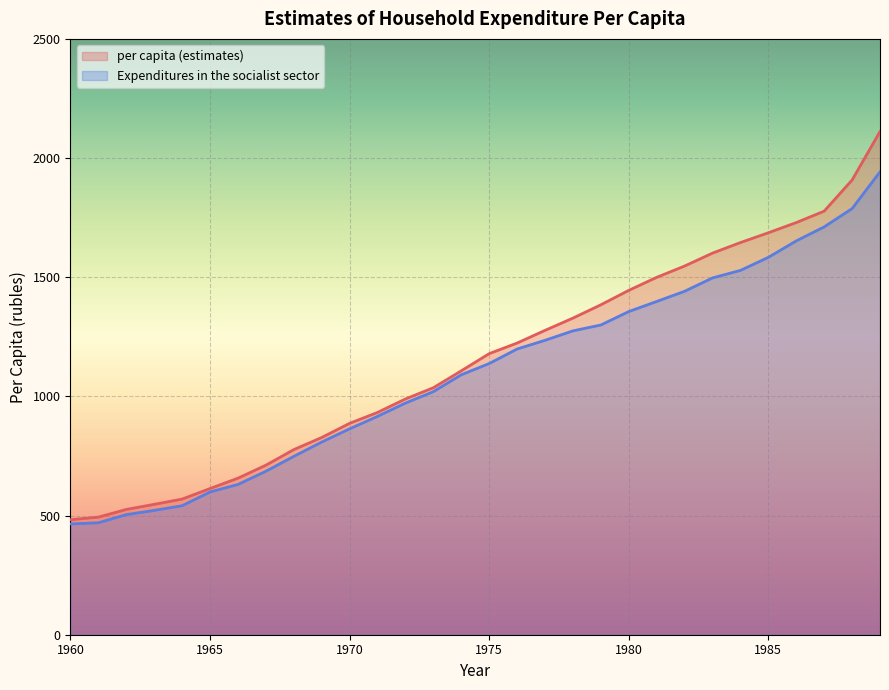

True or false: per capita (estimates) and Expenditures in the socialist sector cross at least once.

False